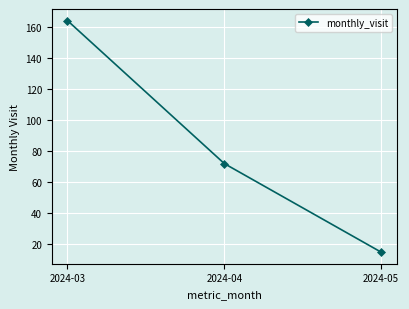

What is the value of the 3rd point from the left?

15